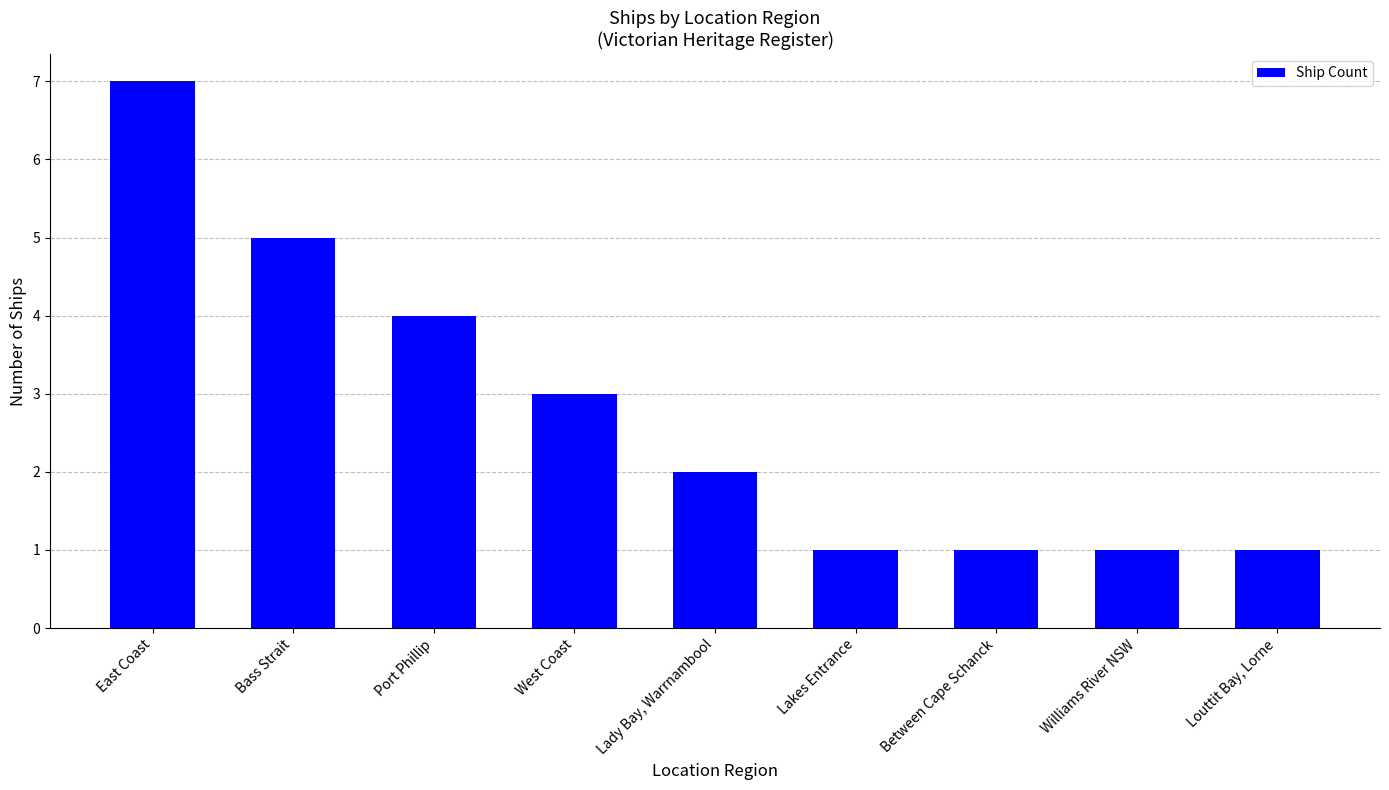

Which has a higher value, Williams River NSW or Port Phillip?

Port Phillip